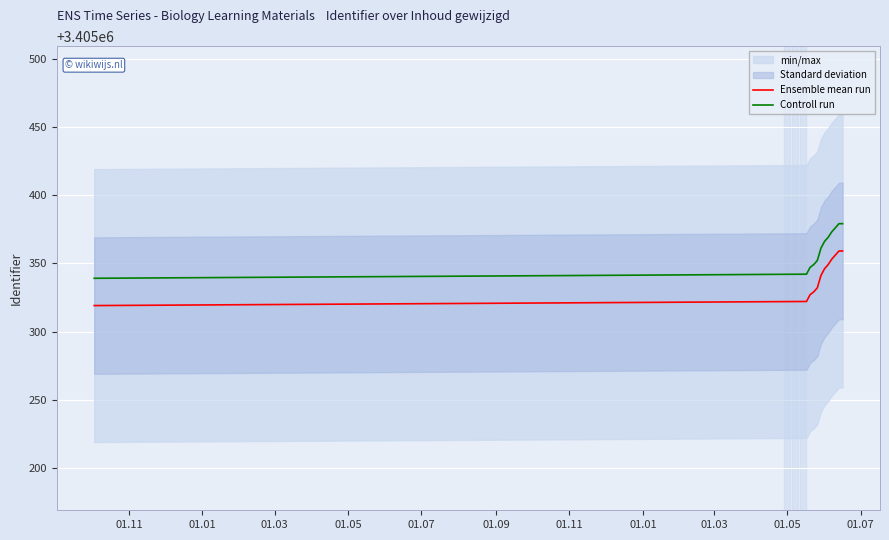

What is the highest value of the Ensemble mean run series?

3405359